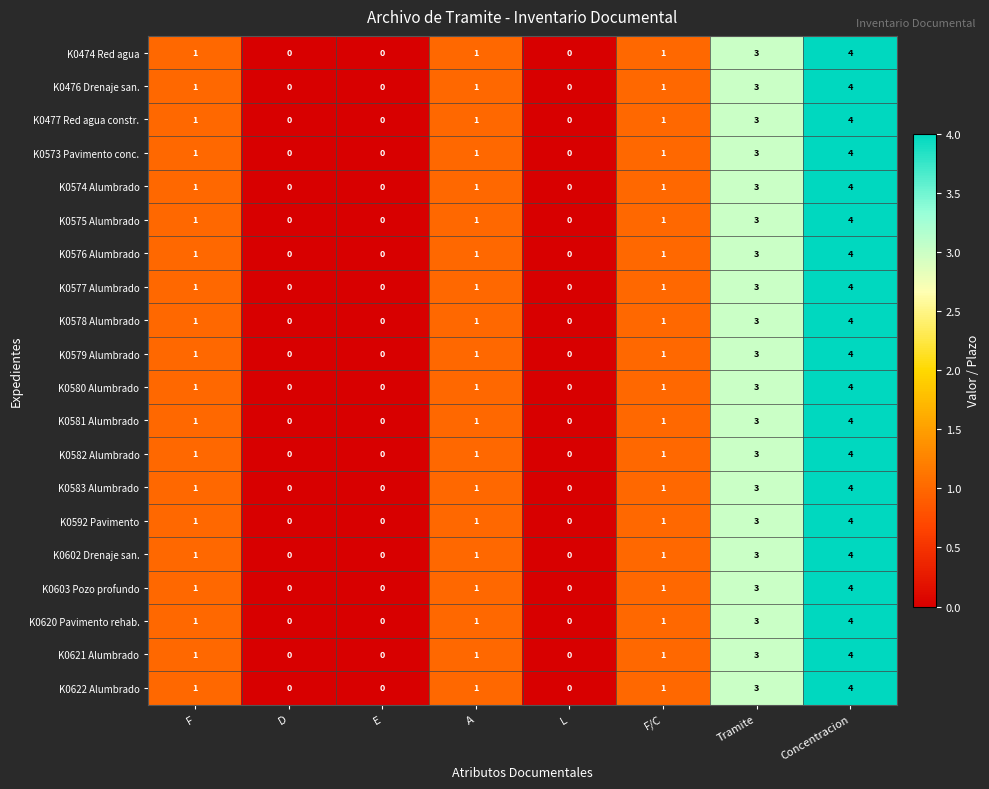

At which category does the chart reach its peak across all series?

Concentracion